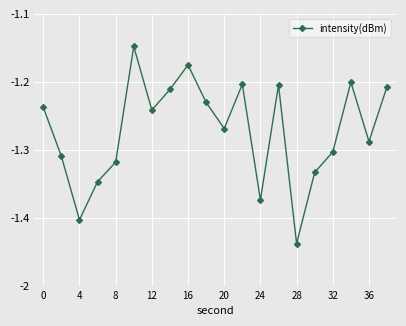

Does the chart have visible grid lines?

Yes